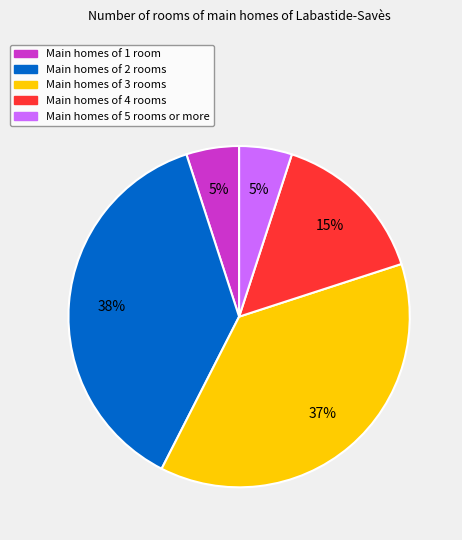

To the nearest percent, what is the difference between the largest and smallest slice percentages?

33%